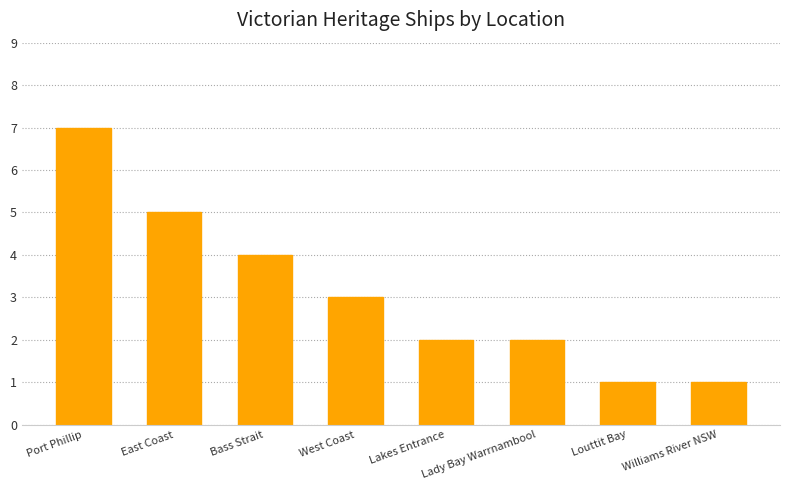

What is the sum of all values?

25